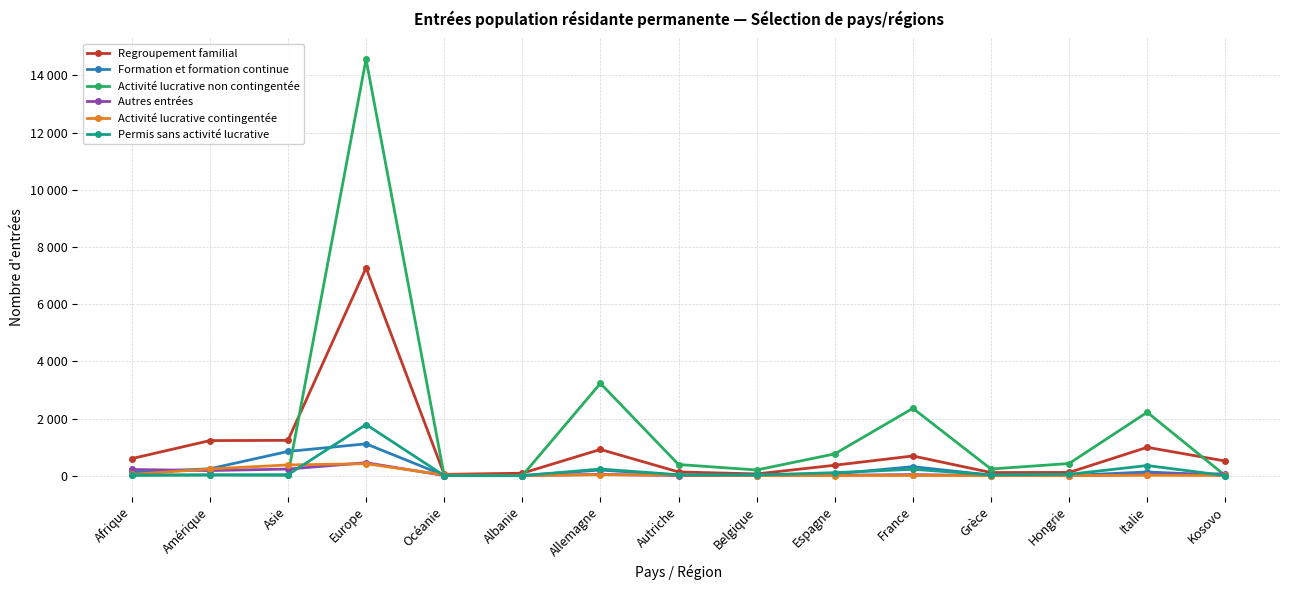

Is this an area chart (filled region under the line)?

No